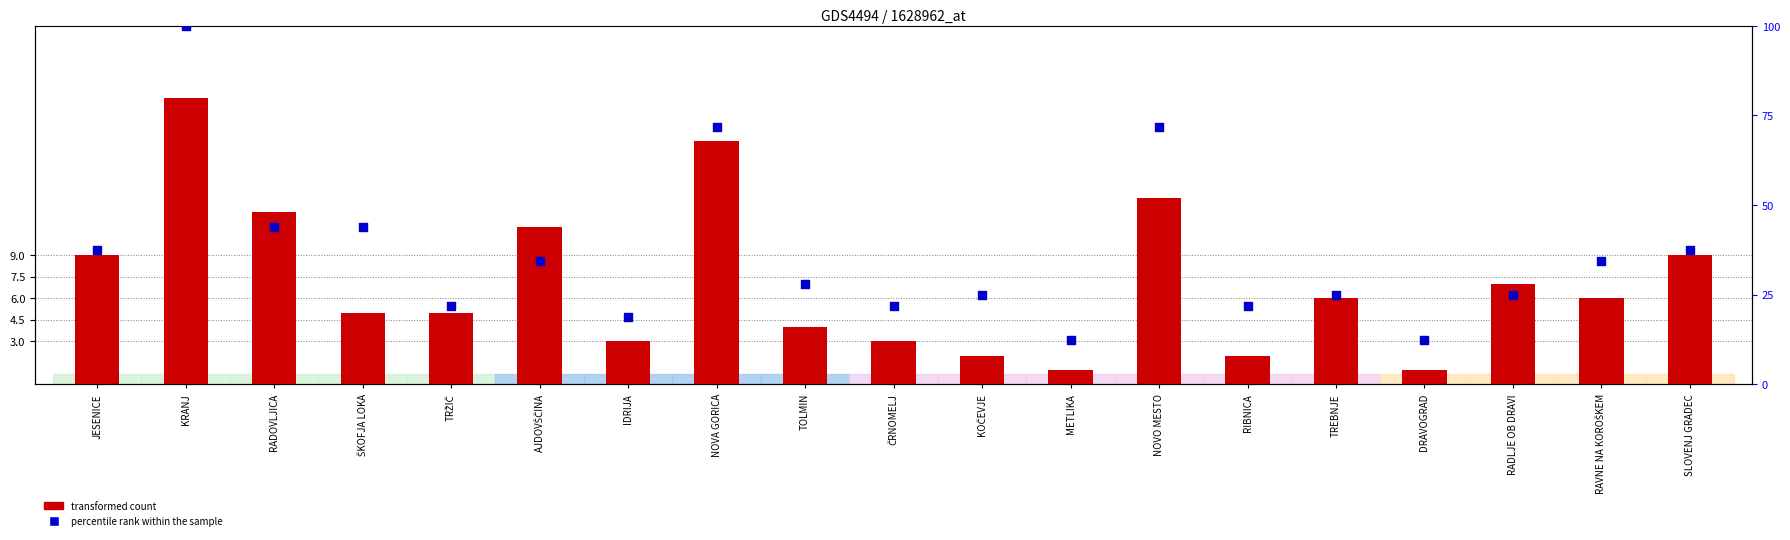

Which series has the largest total across all categories?

percentile rank within the sample